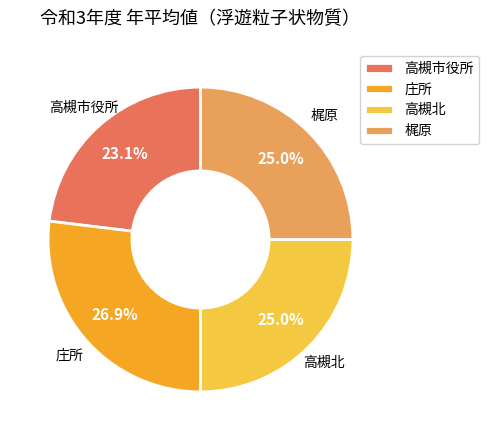

To the nearest percent, what is the difference between the largest and smallest slice percentages?

4%